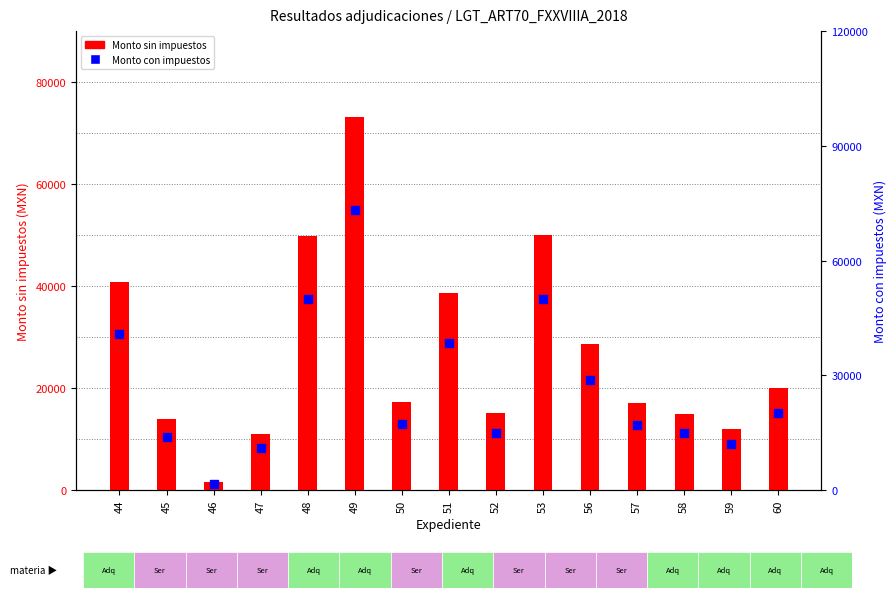

What is the total value across all series at 50?

34568.0